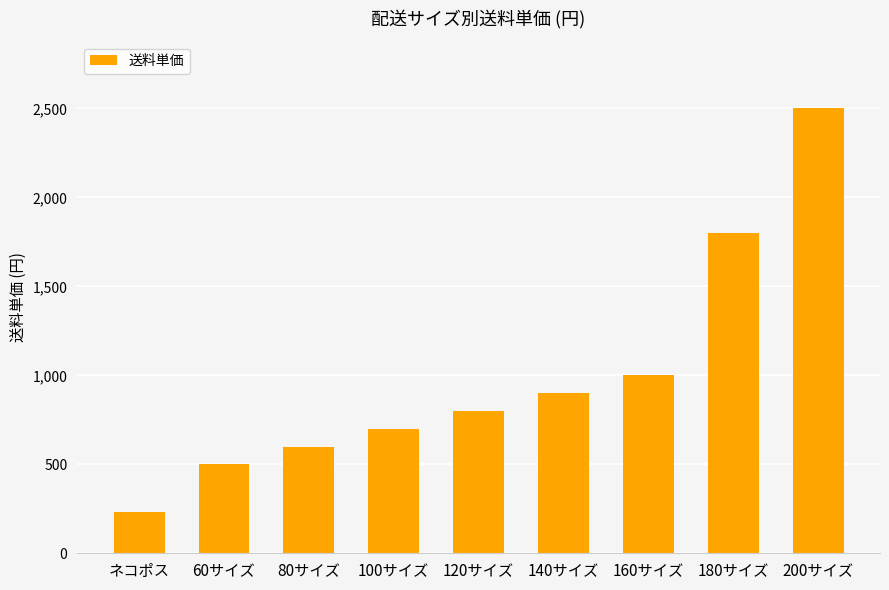

Reading left to right, extract all data points from this chart.

230	500	600	700	800	900	1000	1800	2500